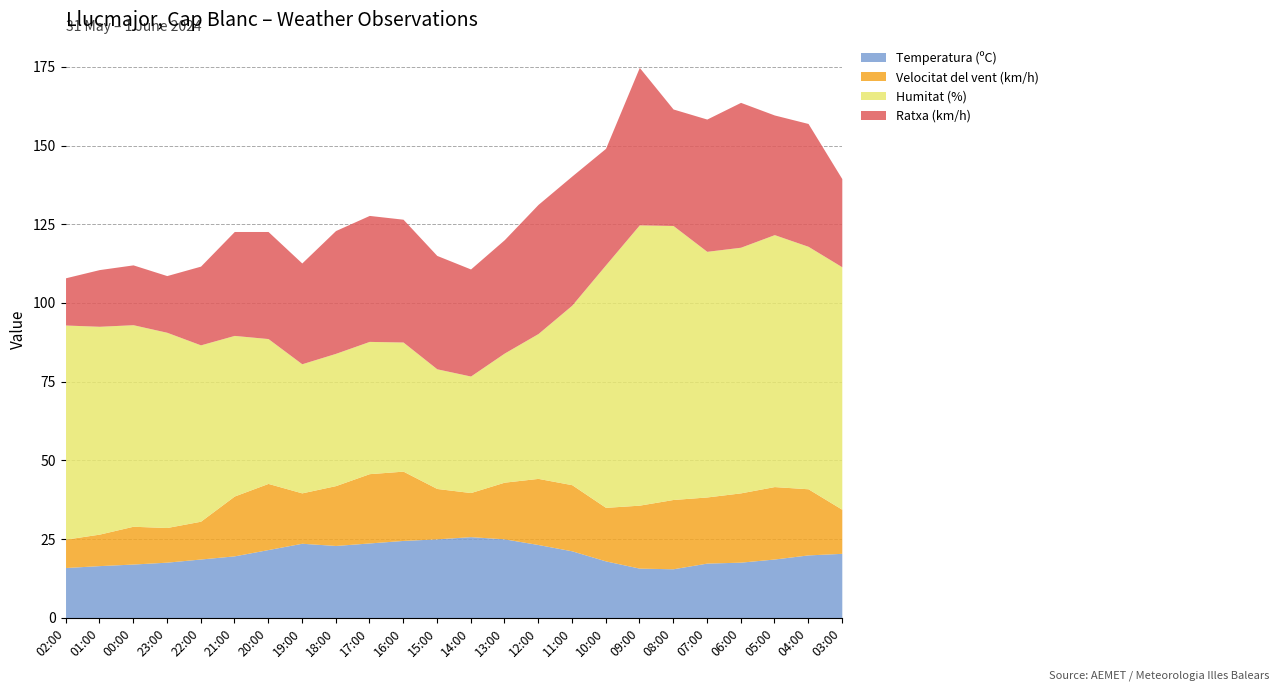

True or false: Ratxa (km/h) and Temperatura (ºC) intersect in this chart.

True